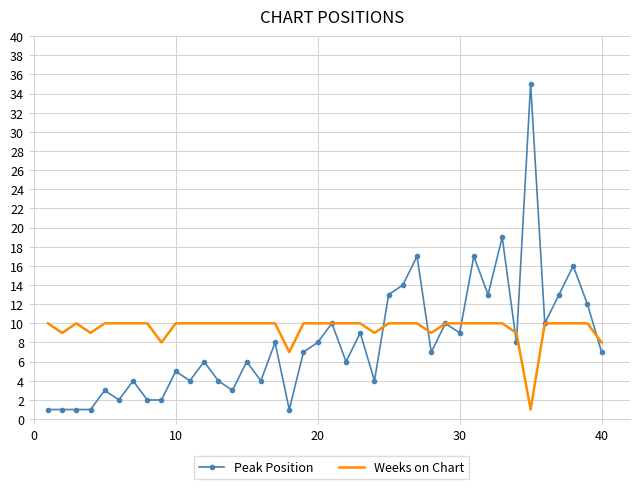

Rank the series by their maximum value, from highest to lowest.

Peak Position, Weeks on Chart